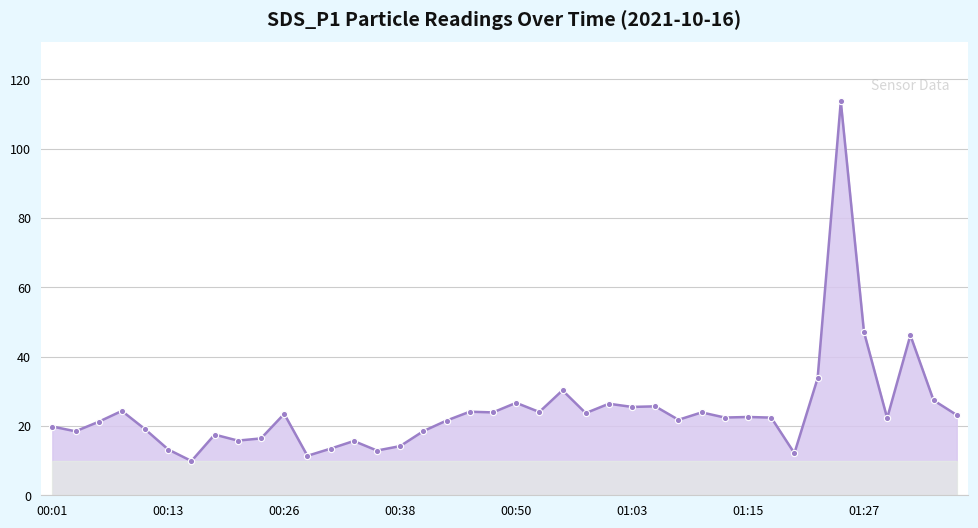

Reading right to left, what are all the values shown in this chart?

23.1	27.4	46.1	22.2	47.1	113.6	33.7	12.1	22.4	22.6	22.4	23.9	21.8	25.6	25.5	26.4	23.7	30.3	24.0	26.7	23.9	24.1	21.6	18.5	14.2	12.9	15.7	13.4	11.4	23.5	16.4	15.8	17.5	9.9	13.2	19.1	24.3	21.2	18.4	19.8